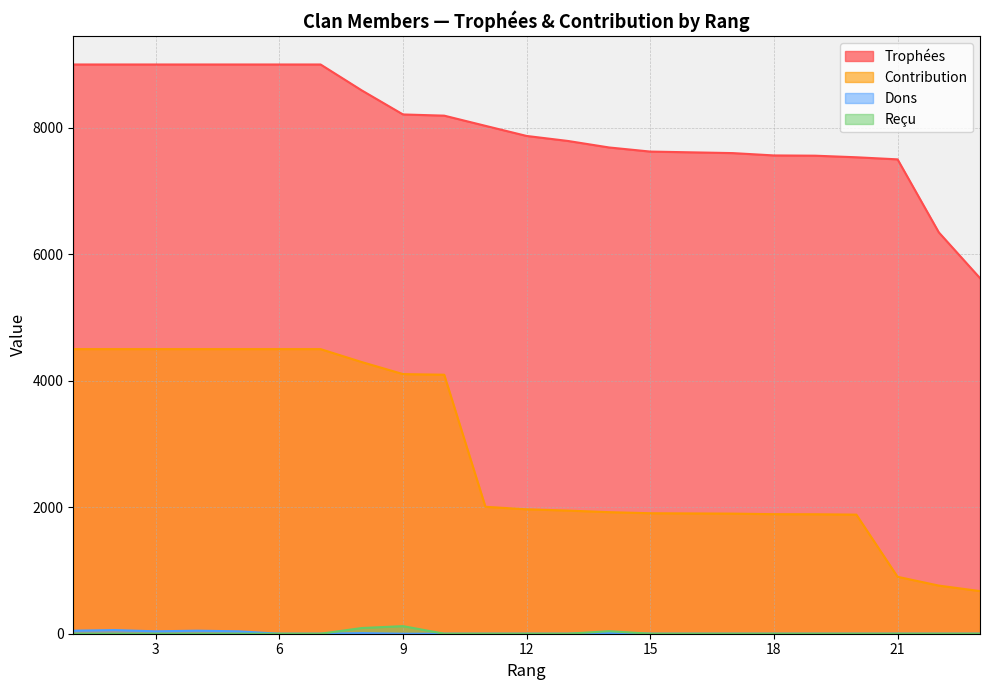

What is the total value across all series at 1?

13548